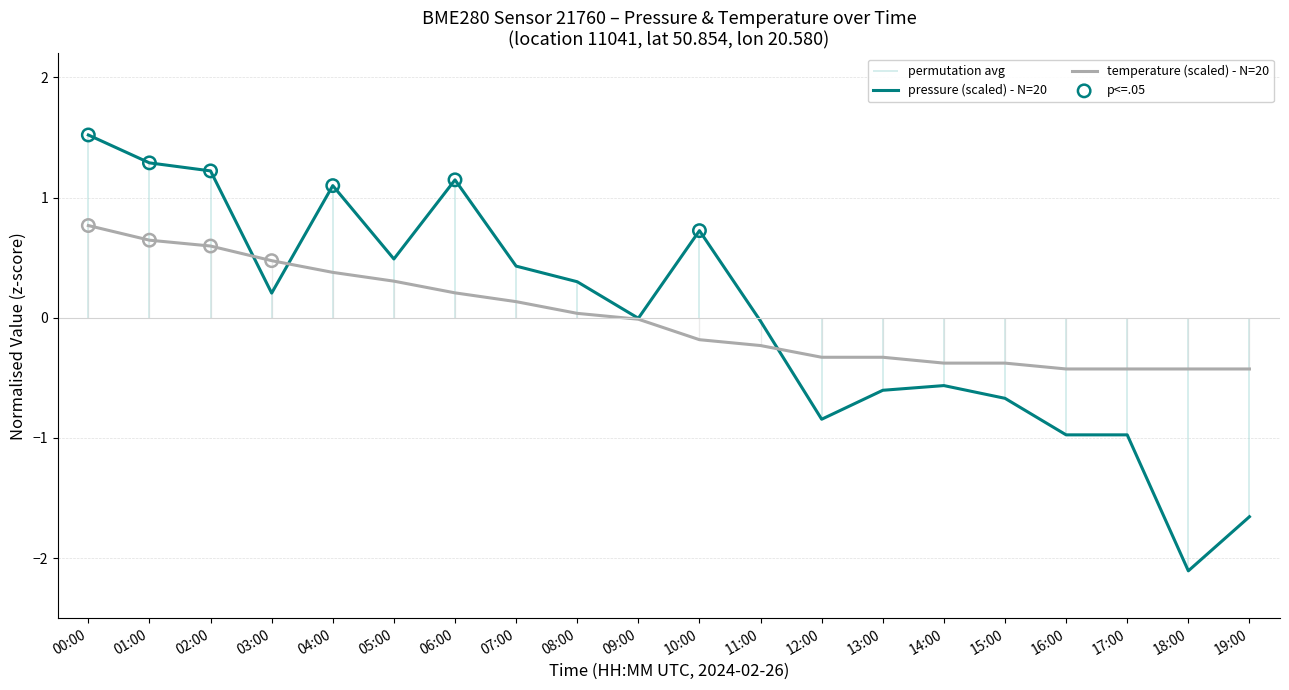

Which series reaches the minimum Y coordinate?

pressure (scaled) - N=20